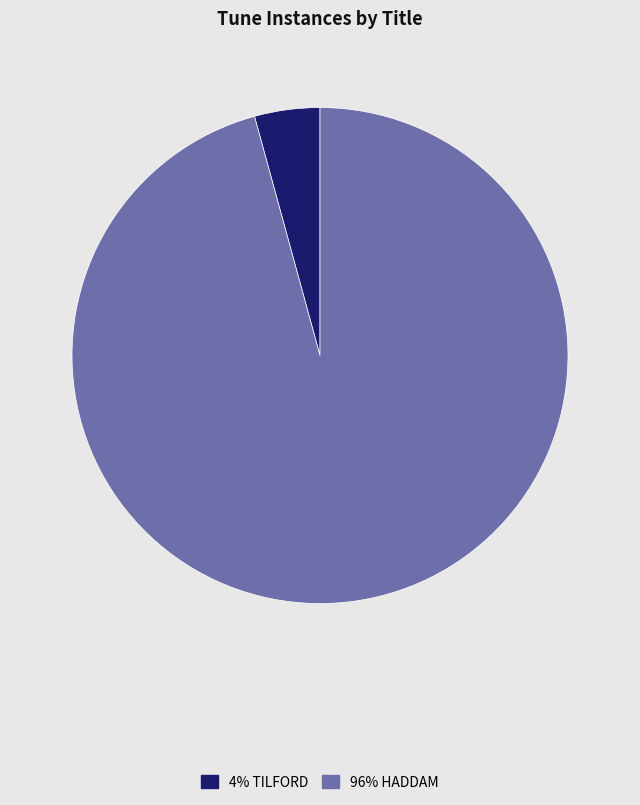

Is it true that 96% HADDAM is 82% of the pie?

False